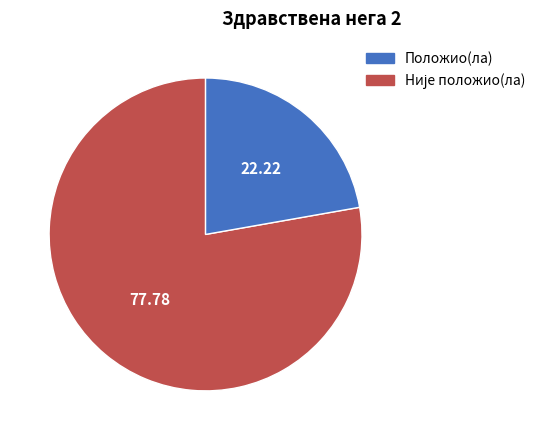

How many slices are in this pie chart?

2